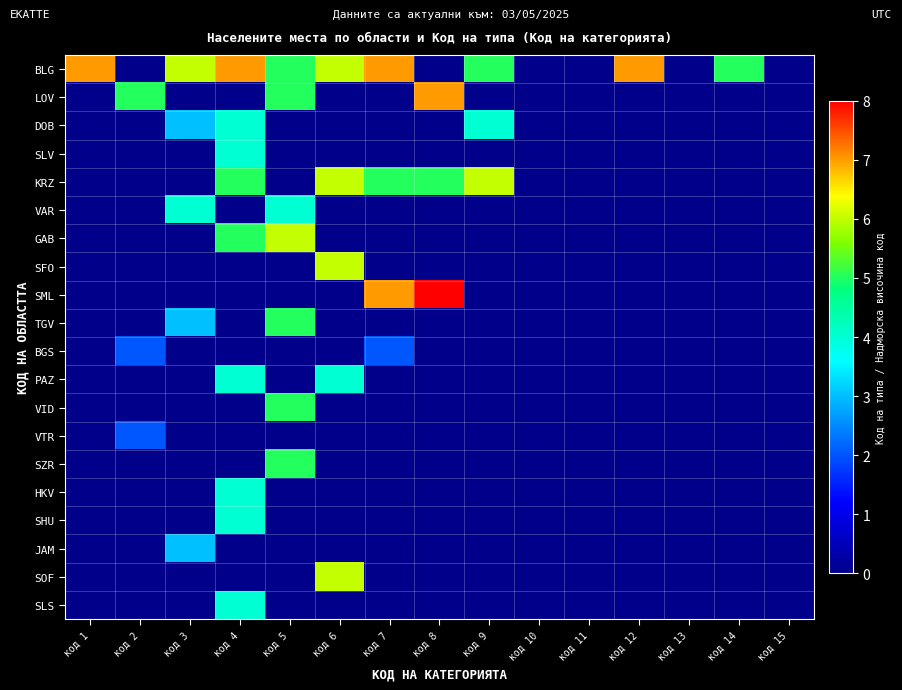

At how many categories does at least one series exceed 1?

11